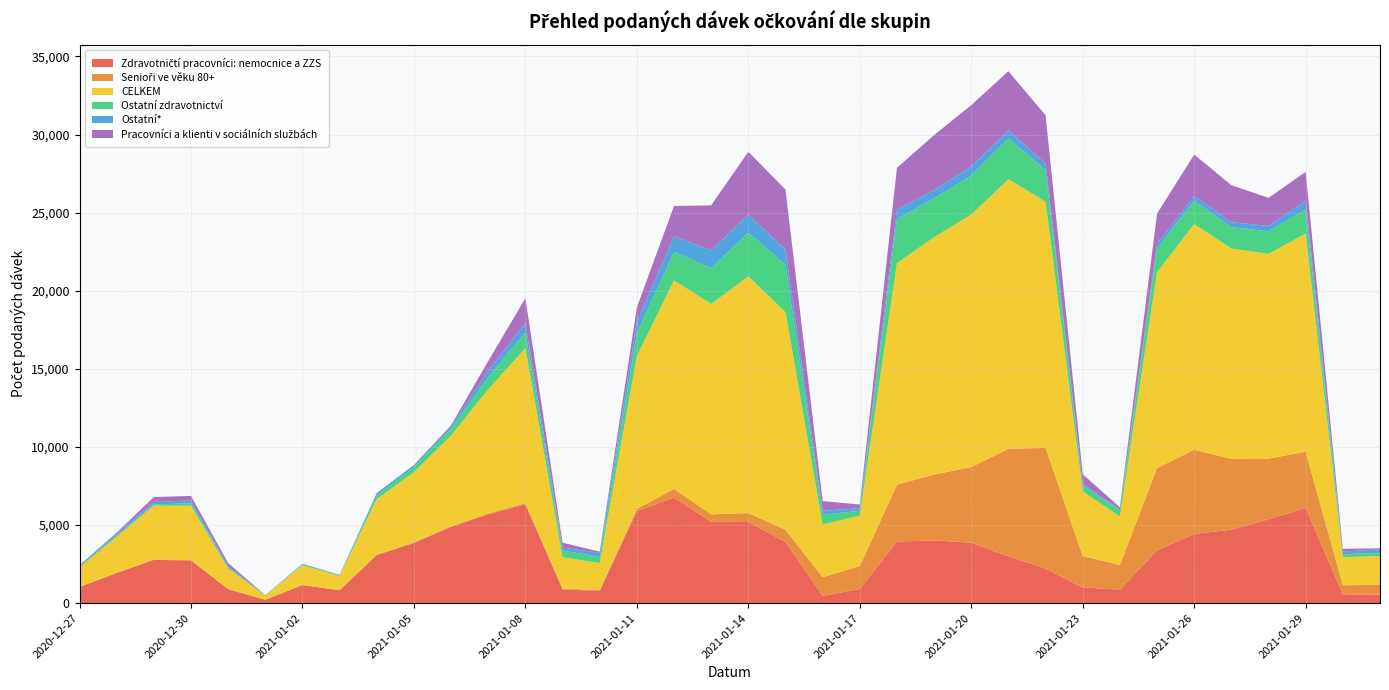

Reading left to right, transcribe all the data shown in this chart.

Zdravotničtí pracovníci: nemocnice a ZZS: 1034	1926	2769	2736	893	219	1156	829	3078	3859	4884	5685	6328	888	781	5887	6760	5203	5195	3921	470	902	3949	4012	3874	2993	2214	1002	869	3379	4430	4703	5373	6097	563	559
Senioři ve věku 80+: 12	30	36	25	20	1	5	3	20	31	38	63	74	42	64	146	554	480	573	782	1194	1473	3640	4221	4840	6889	7723	2012	1576	5272	5389	4539	3885	3595	585	615
CELKEM: 1250	2296	3444	3475	1306	260	1266	914	3565	4495	5815	7938	9927	2011	1724	9784	13348	13467	15158	13919	3374	3226	14179	15198	16161	17257	15763	4138	3104	12539	14447	13465	13107	13967	1798	1843
Ostatní zdravotnictví: 54	73	79	151	85	26	45	40	218	319	415	783	1003	432	383	1456	1820	2301	2796	3035	630	310	2815	2488	2479	2605	2026	379	392	1525	1489	1362	1444	1537	194	185
Ostatní*: 75	110	155	187	68	3	50	27	166	132	186	414	598	190	267	747	999	1146	1155	973	249	162	617	521	601	518	421	107	69	299	306	310	339	569	157	249
Pracovníci a klienti v sociálních službách: 10	76	310	291	195	4	0	2	3	12	55	615	1591	304	78	916	1941	2870	4020	3844	616	242	2666	3524	3925	3788	3080	609	126	1921	2655	2374	1795	1844	179	63